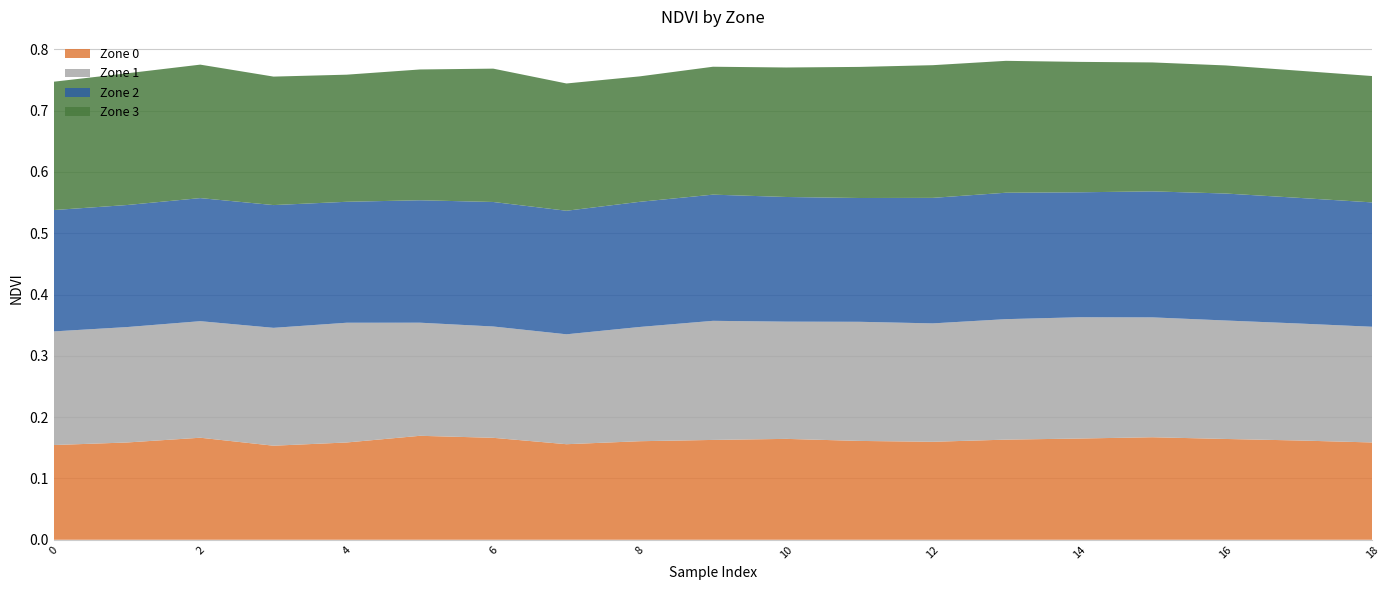

Reading right to left, what are all the values shown in this chart?

Zone 0: 18=0.2	17=0.2	16=0.2	15=0.2	14=0.2	13=0.2	12=0.2	11=0.2	10=0.2	9=0.2	8=0.2	7=0.2	6=0.2	5=0.2	4=0.2	3=0.2	2=0.2	1=0.2	0=0.2
Zone 1: 18=0.2	17=0.2	16=0.2	15=0.2	14=0.2	13=0.2	12=0.2	11=0.2	10=0.2	9=0.2	8=0.2	7=0.2	6=0.2	5=0.2	4=0.2	3=0.2	2=0.2	1=0.2	0=0.2
Zone 2: 18=0.2	17=0.2	16=0.2	15=0.2	14=0.2	13=0.2	12=0.2	11=0.2	10=0.2	9=0.2	8=0.2	7=0.2	6=0.2	5=0.2	4=0.2	3=0.2	2=0.2	1=0.2	0=0.2
Zone 3: 18=0.2	17=0.2	16=0.2	15=0.2	14=0.2	13=0.2	12=0.2	11=0.2	10=0.2	9=0.2	8=0.2	7=0.2	6=0.2	5=0.2	4=0.2	3=0.2	2=0.2	1=0.2	0=0.2